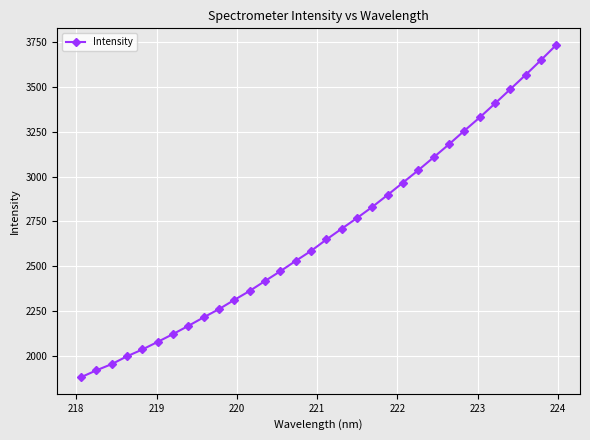

What is the value of the 19th point from the left?

2768.9